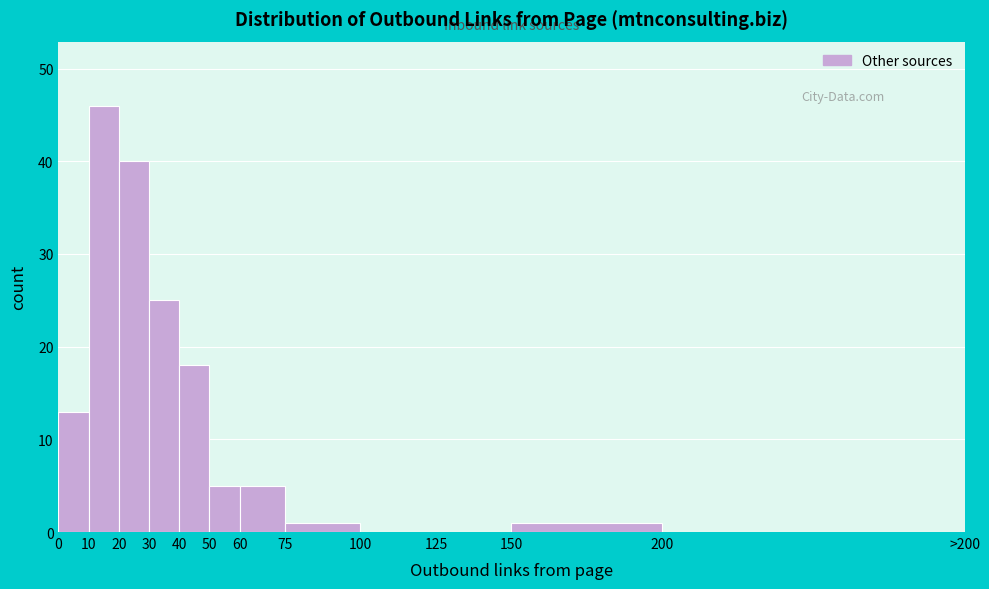

Reading right to left, extract all data points from this chart.

200=0	150=1	125=0	100=0	75=1	60=5	50=5	40=18	30=25	20=40	10=46	0=13